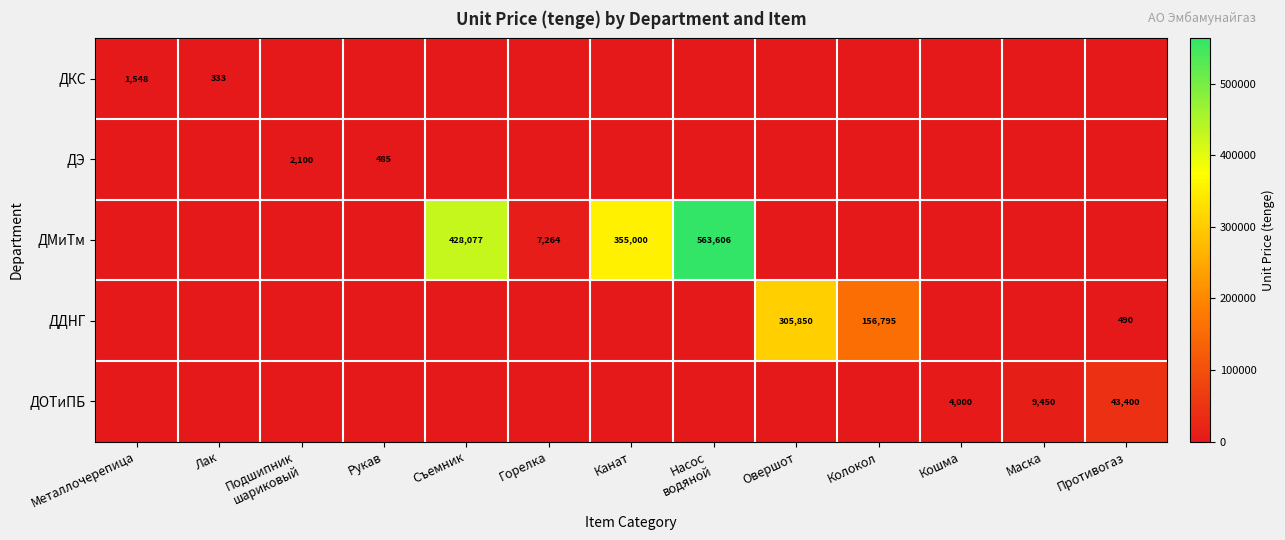

Which category has the lowest value across all series?

Подшипник
шариковый